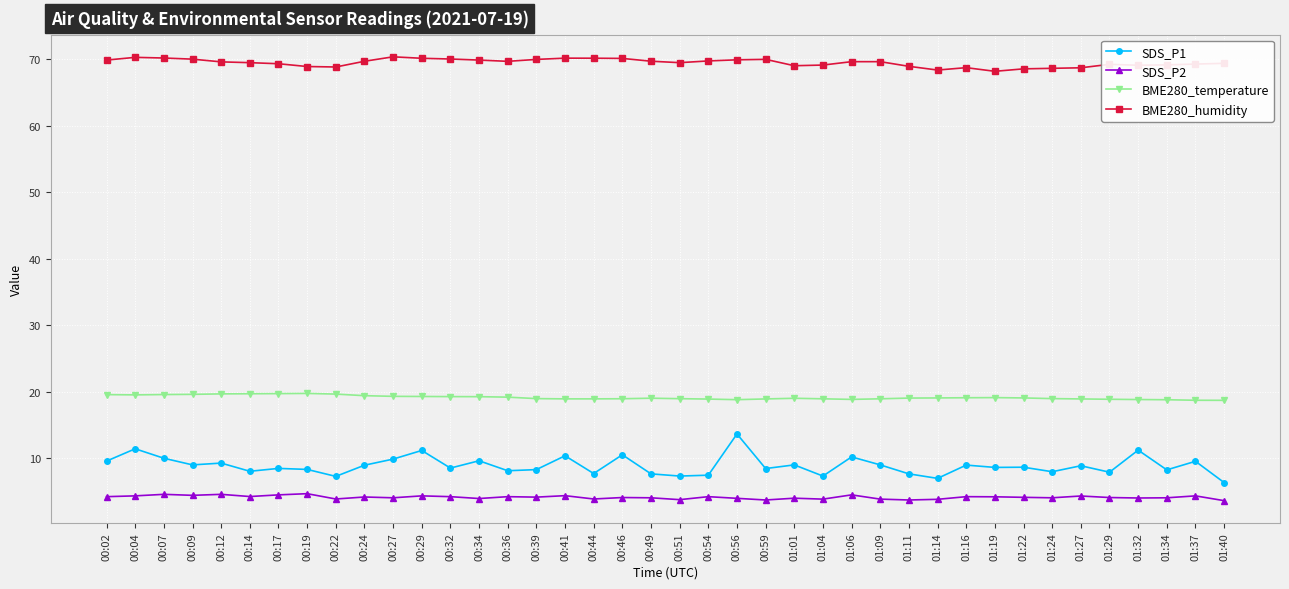

Is the value of SDS_P1 at 01:16 greater than the value of SDS_P2 at 00:22?

Yes